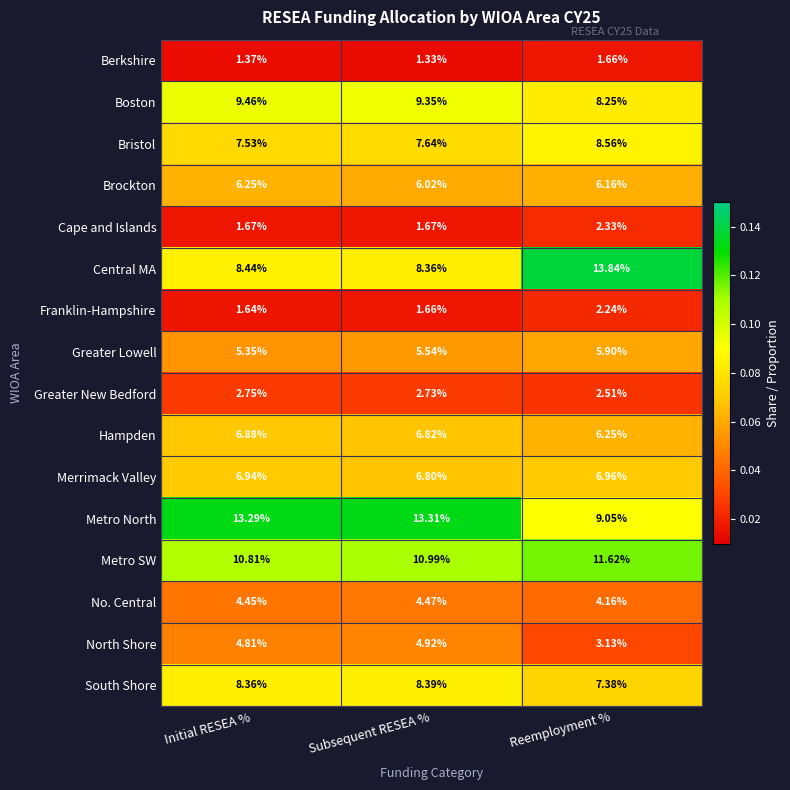

Rank the series by their maximum value, from highest to lowest.

Central MA, Metro North, Metro SW, Boston, Bristol, South Shore, Merrimack Valley, Hampden, Brockton, Greater Lowell, North Shore, No. Central, Greater New Bedford, Cape and Islands, Franklin-Hampshire, Berkshire